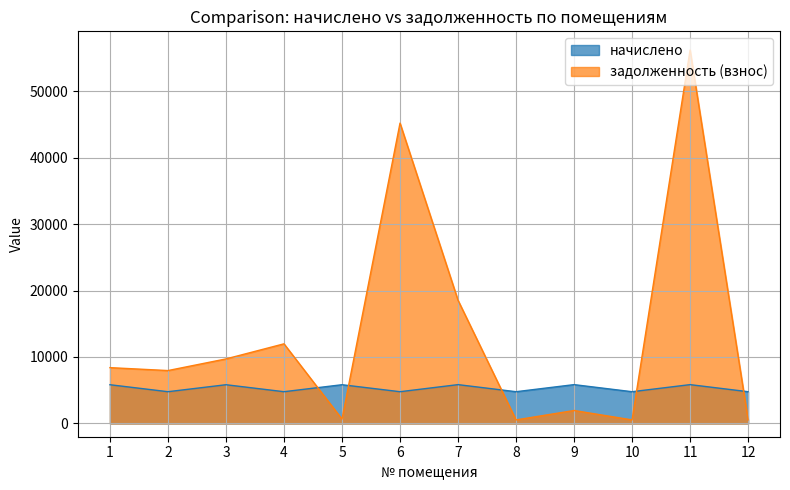

List the series in order of their overall mean, highest first.

задолженность (взнос), начислено